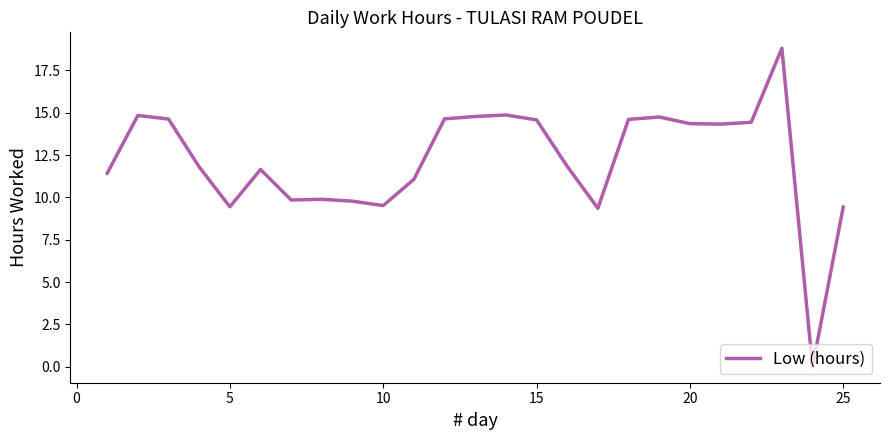

What is the difference between the maximum and minimum values?

18.8